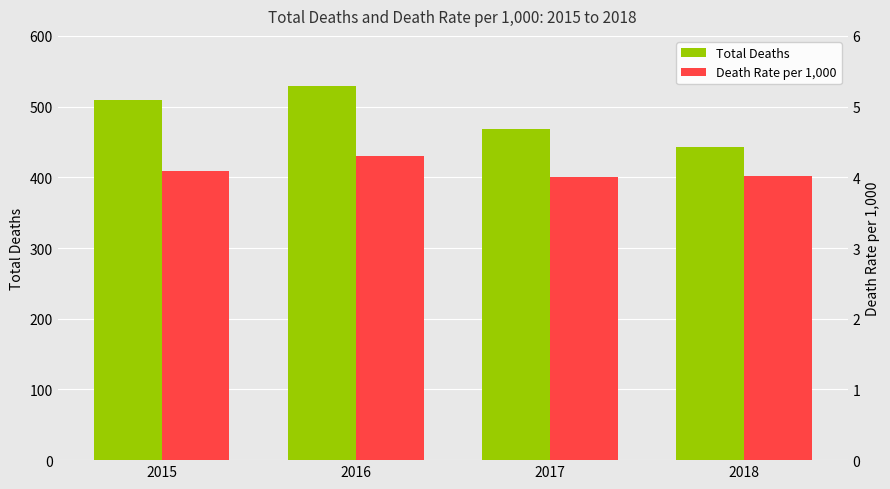

At which label does Death Rate per 1,000 reach its peak?

2016